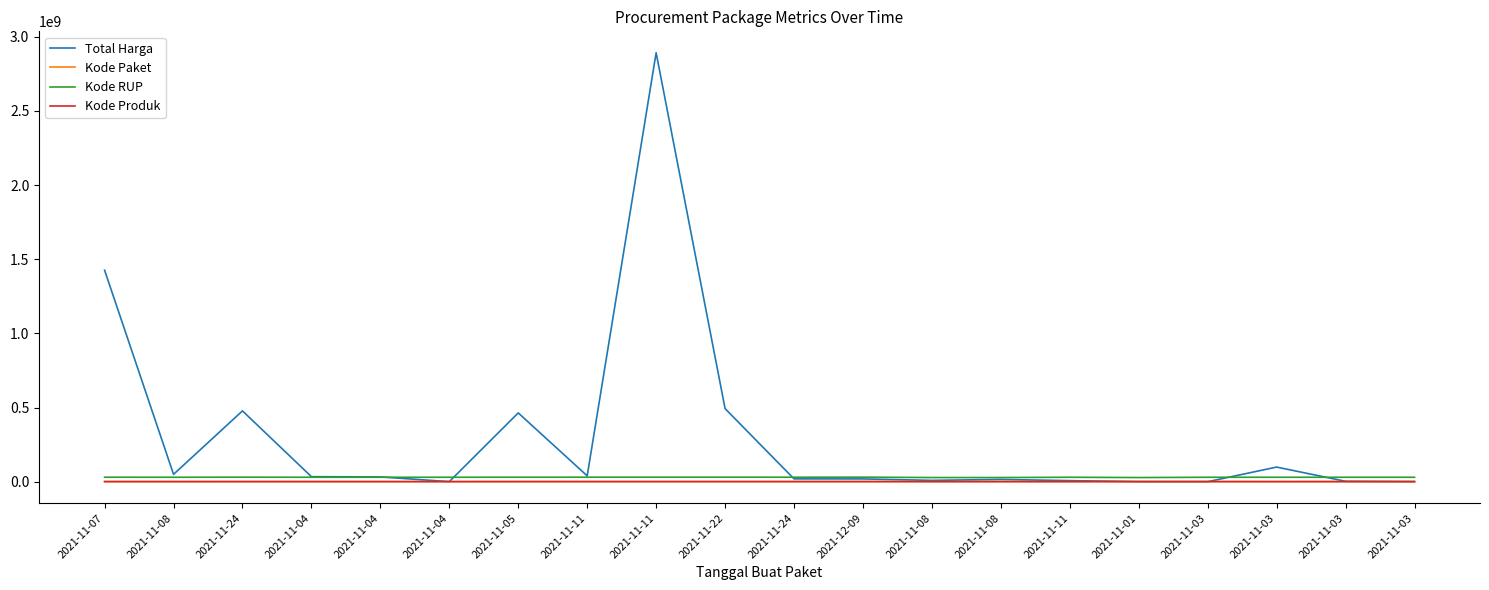

What are all the series names shown in the legend?

Total Harga, Kode Paket, Kode RUP, Kode Produk